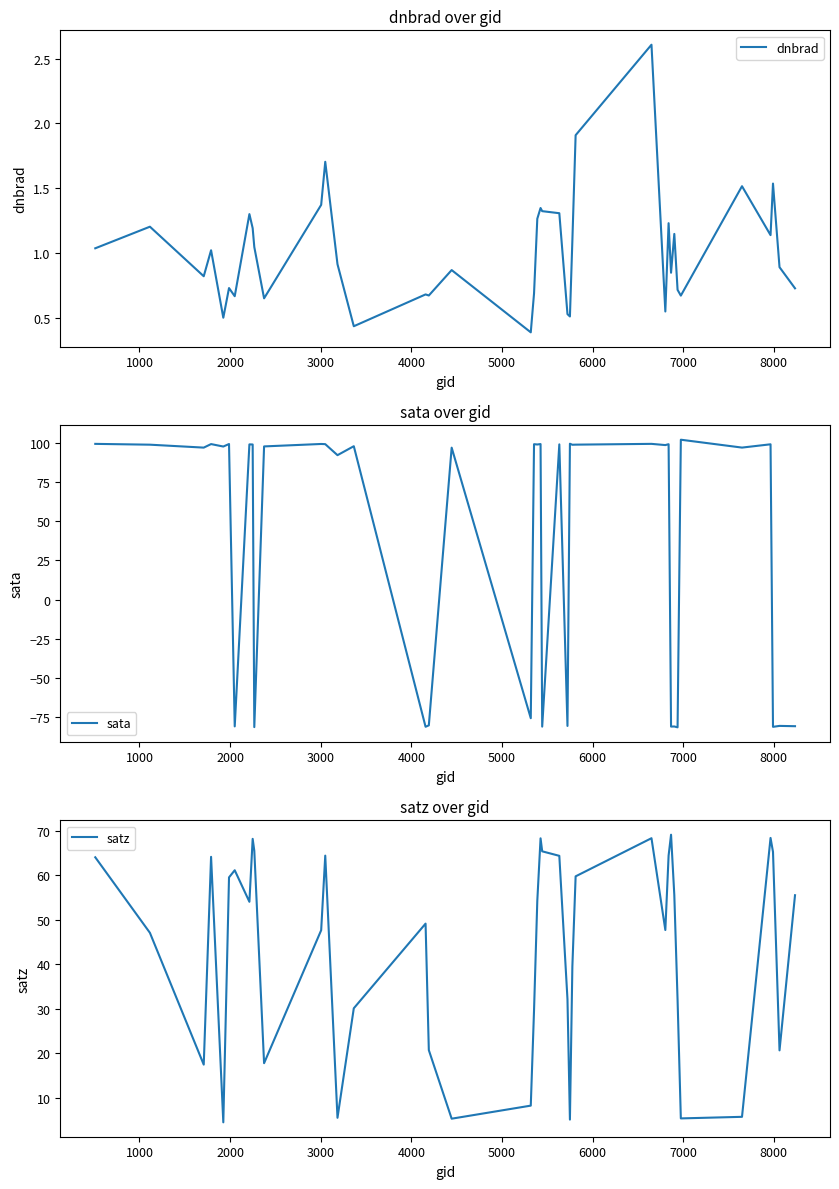

What is the lowest value of the sata series?

-81.4